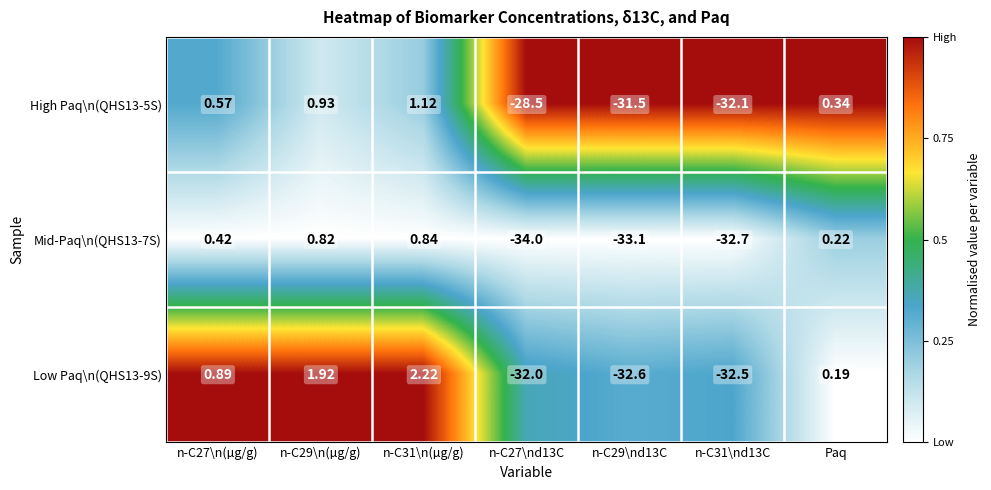

Is the value of High Paq\n(QHS13-5S) at n-C29\nd13C greater than the value of Low Paq\n(QHS13-9S) at n-C31\n(µg/g)?

No